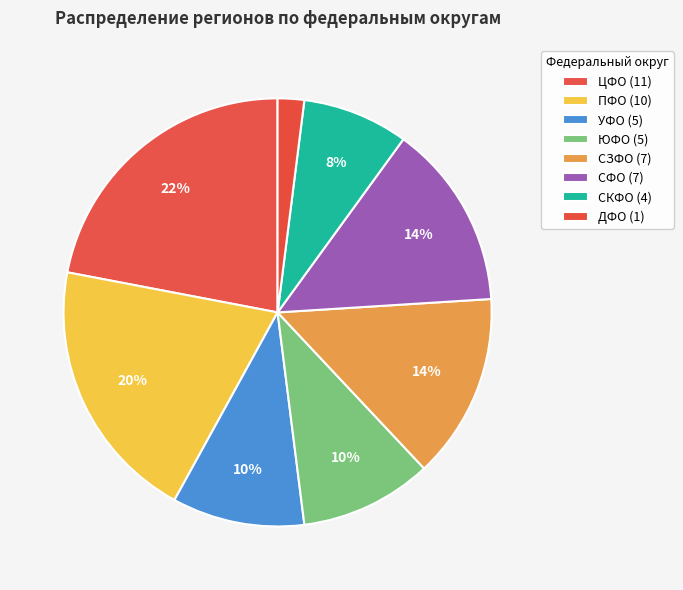

The ДФО slice represents 11% of the pie. True or false?

False